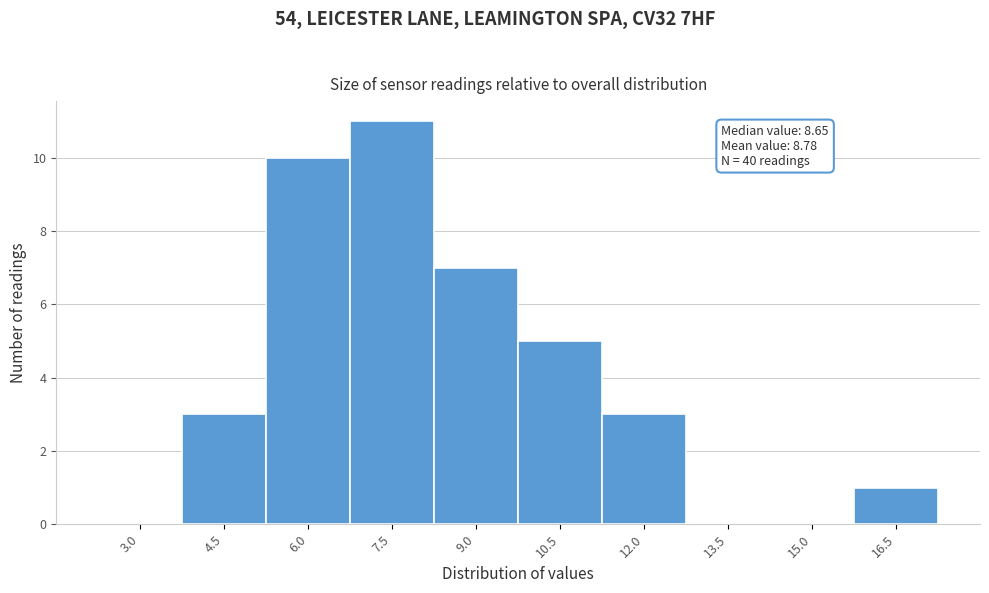

Reading left to right, transcribe all the data shown in this chart.

3.0=0	4.5=3	6.0=10	7.5=11	9.0=7	10.5=5	12.0=3	13.5=0	15.0=0	16.5=1